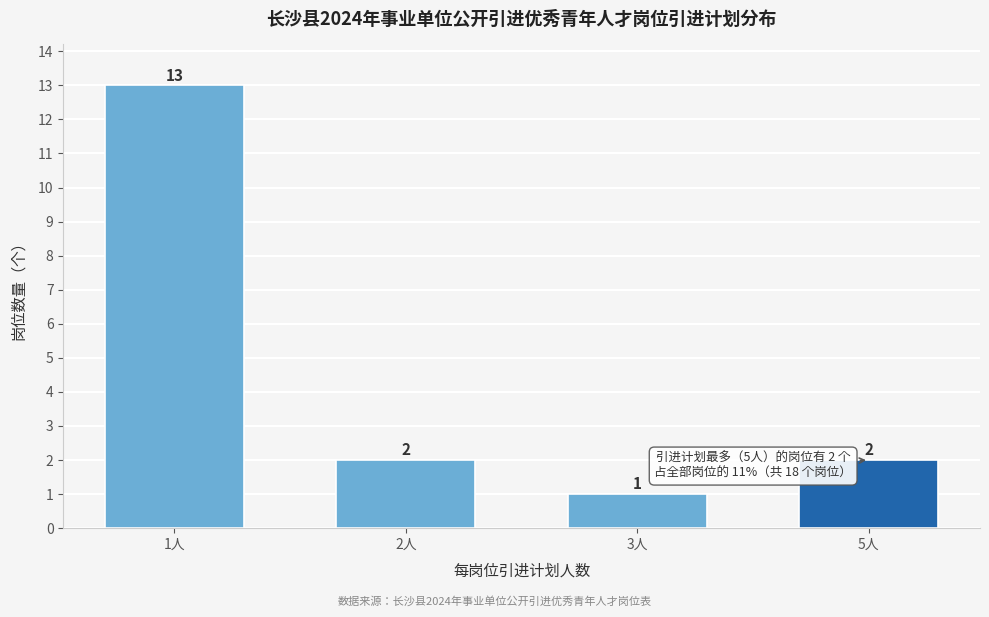

Reading left to right, list all the values displayed in this chart.

13	2	1	2